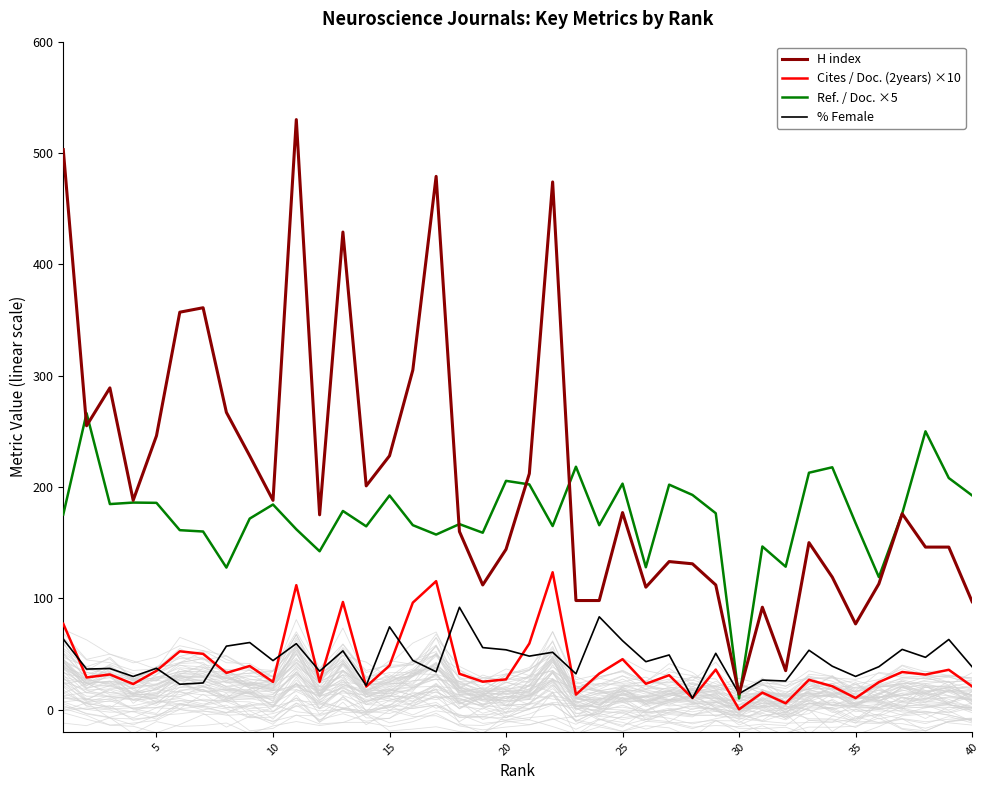

Is it true that H index equals 103.8 at 35?

False